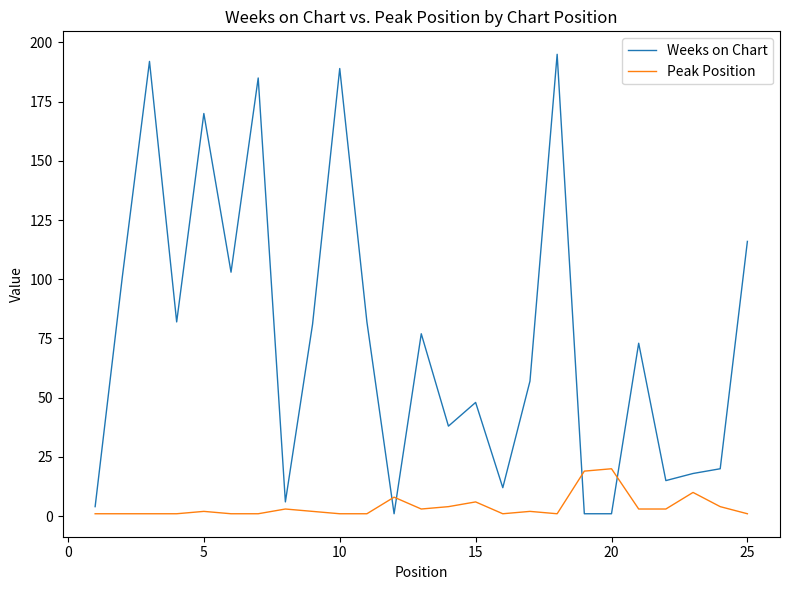

What is the highest value of the Peak Position series?

20